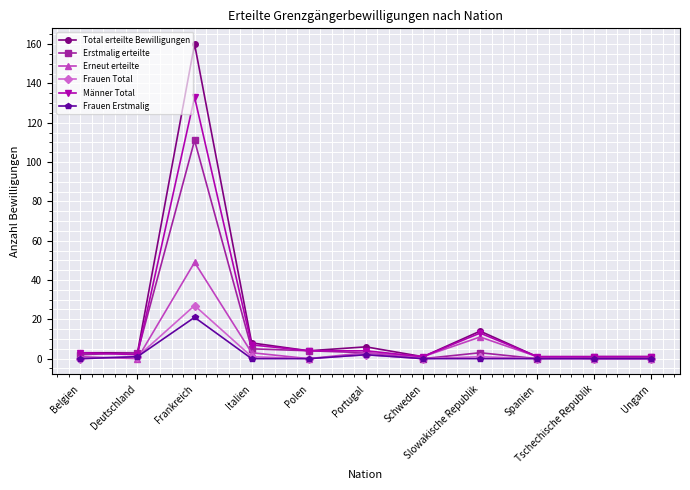

What is the difference between the Total erteilte Bewilligungen values at Polen and Slowakische Republik?

10